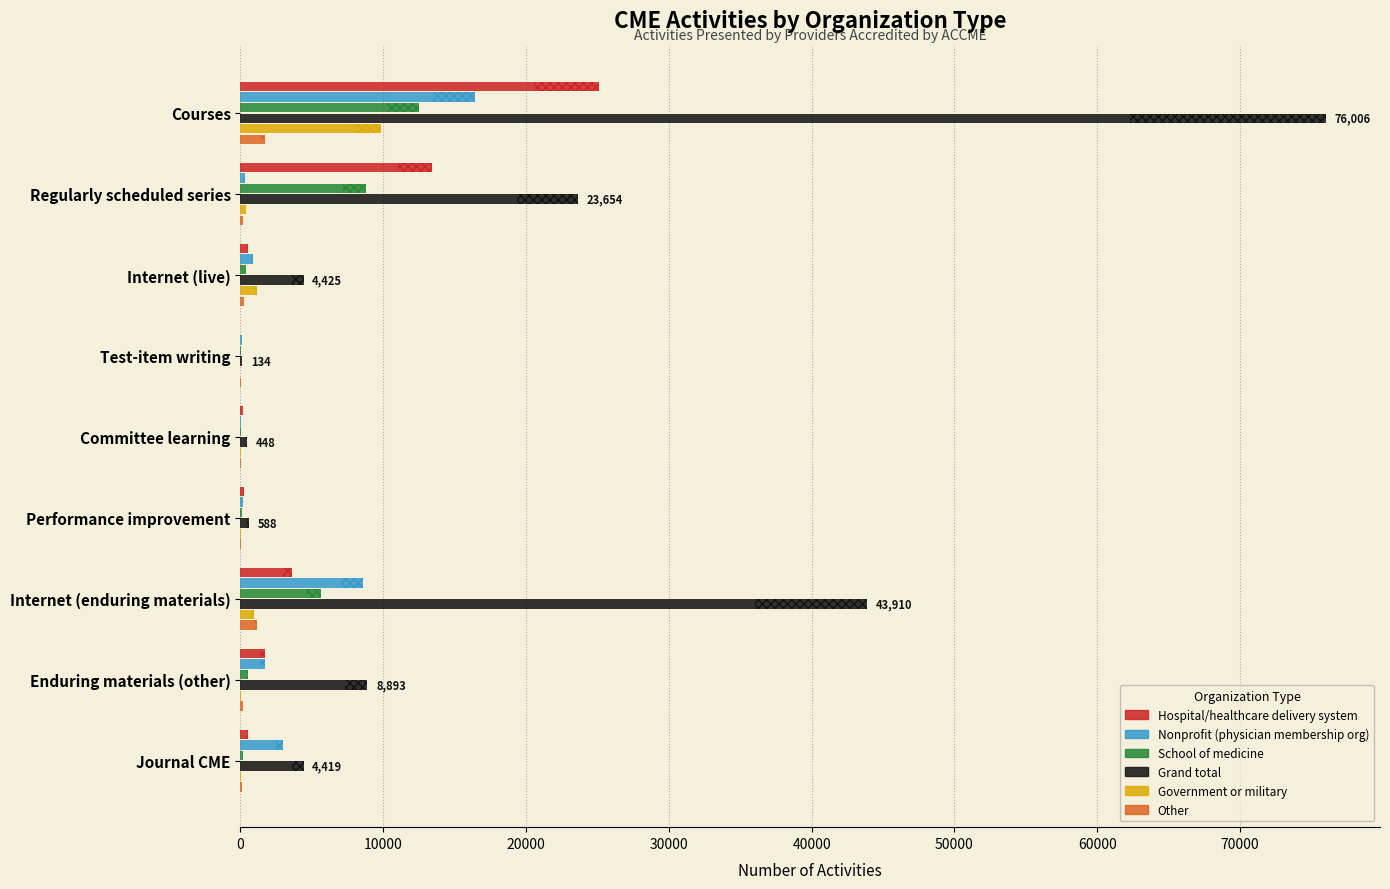

Rank the series by their maximum value, from highest to lowest.

Grand total, Hospital/healthcare delivery system, Nonprofit (physician membership org), School of medicine, Government or military, Other